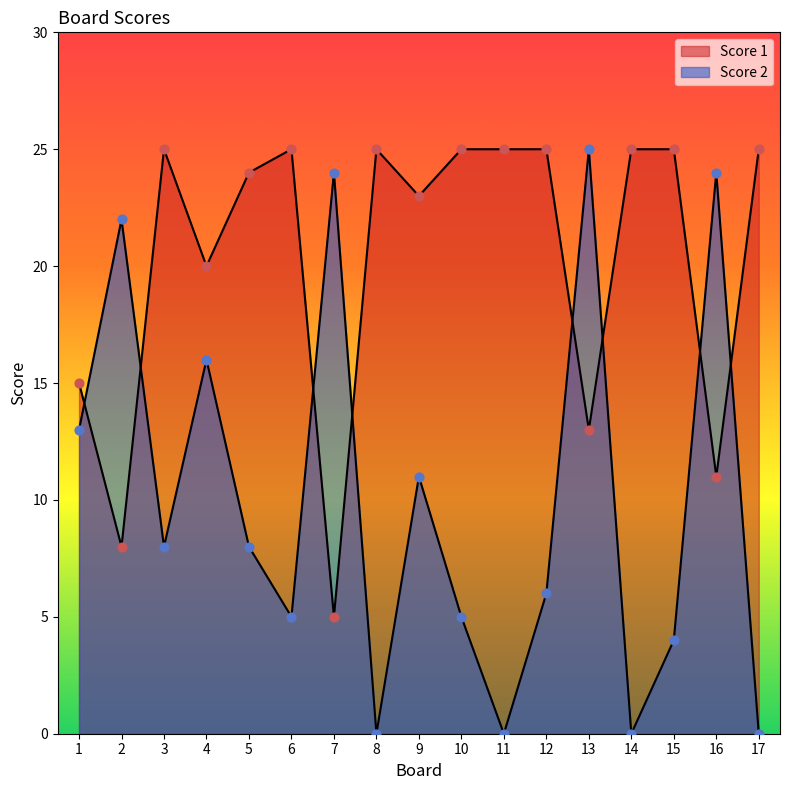

Which series has the widest spread of Y values?

Score 2